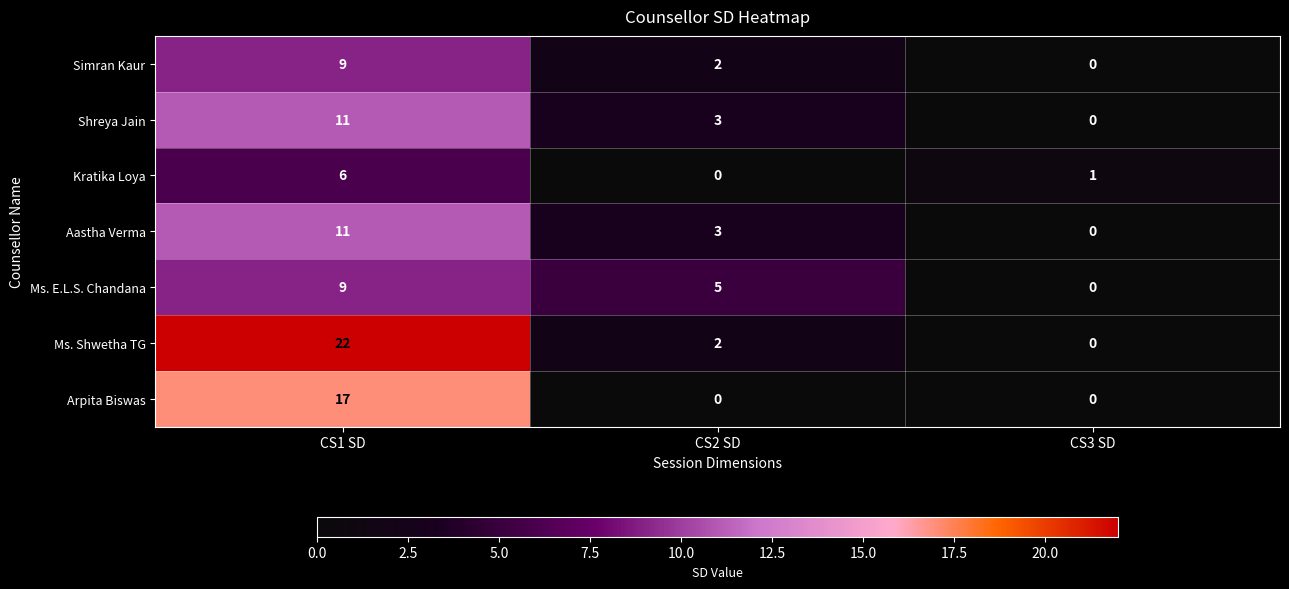

Which category has the lowest value in the Simran Kaur series?

CS3 SD